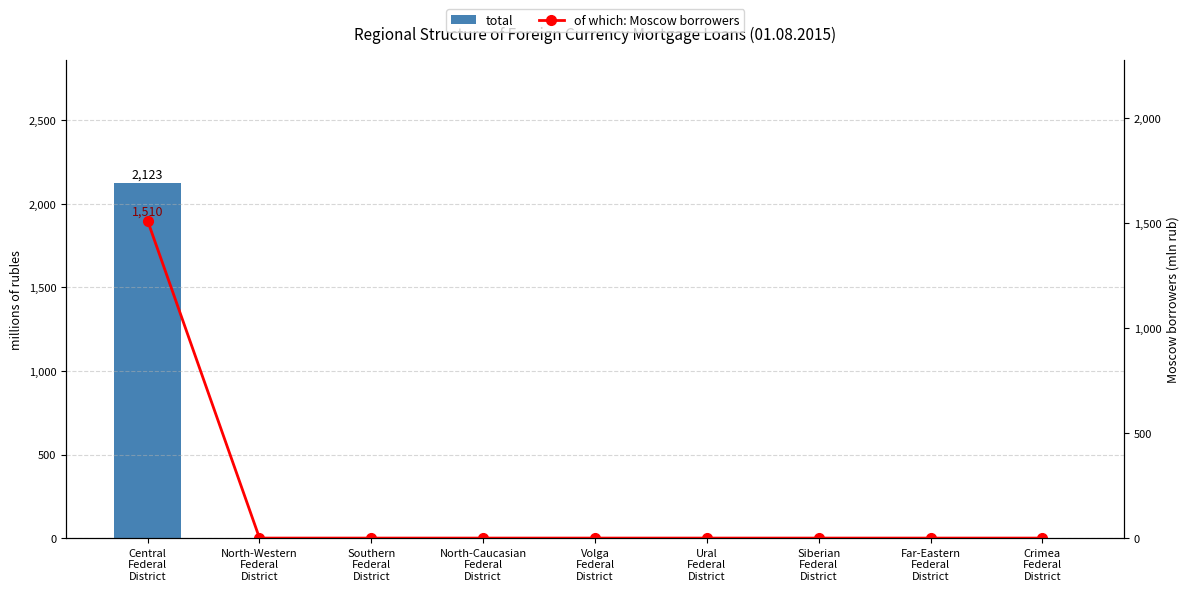

At which label is of which: Moscow borrowers closest to 755?

Central
Federal
District